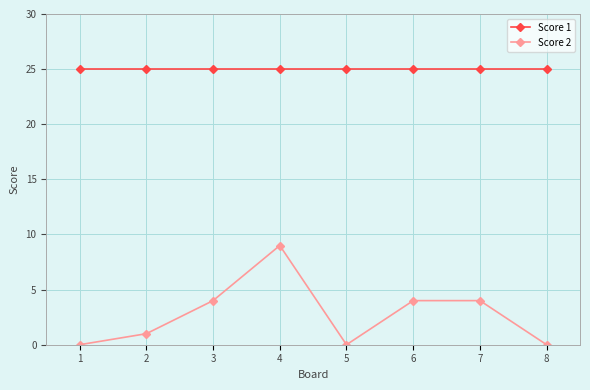

At 4, list the series in order from largest to smallest.

Score 1, Score 2